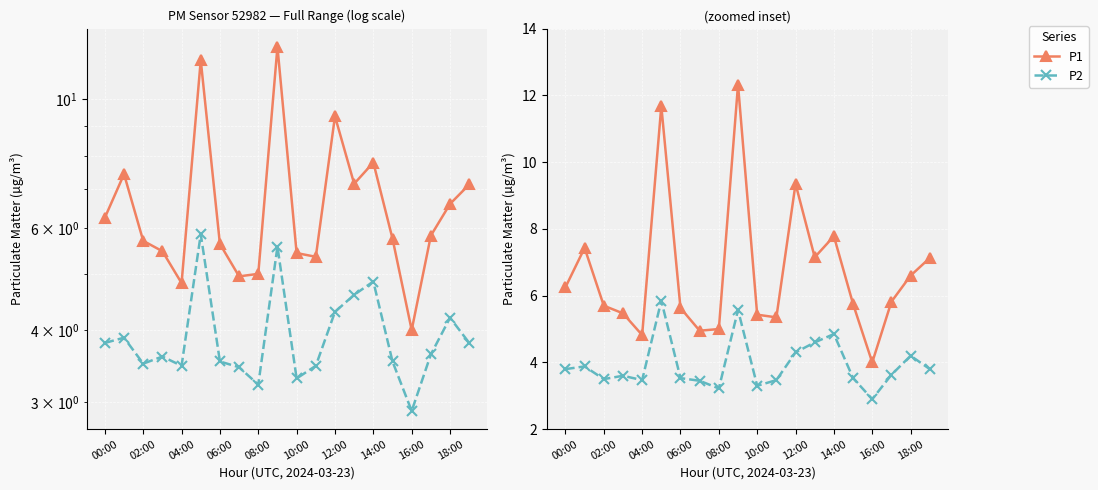

True or false: P1 has more than 0 points higher than both neighbors.

True